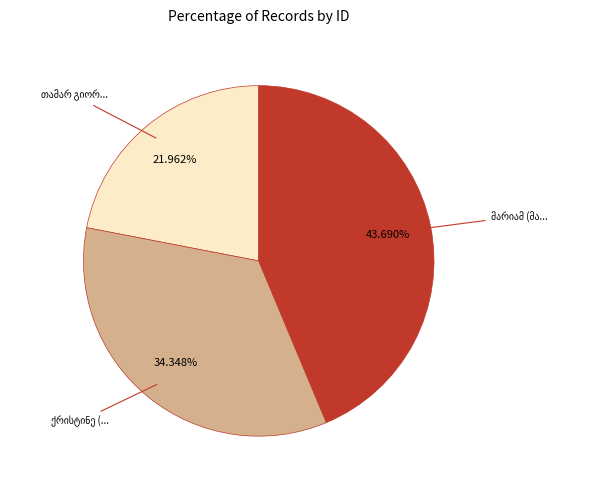

Is there a majority slice in this chart?

No